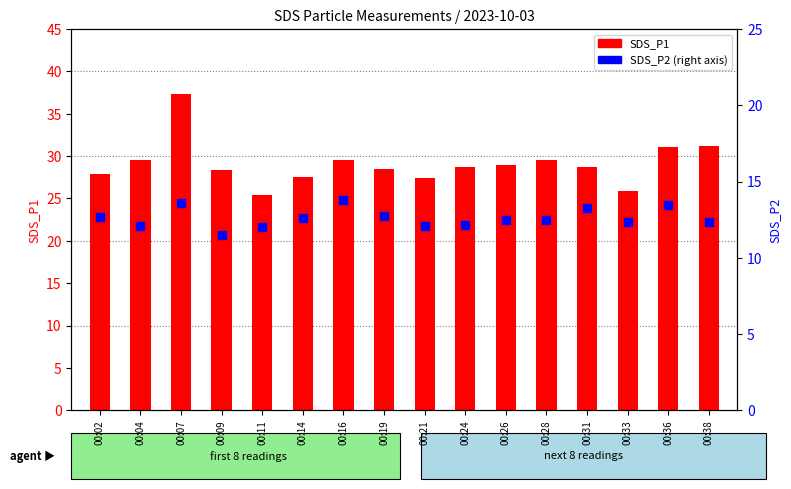

Which series has the largest total across all categories?

SDS_P1